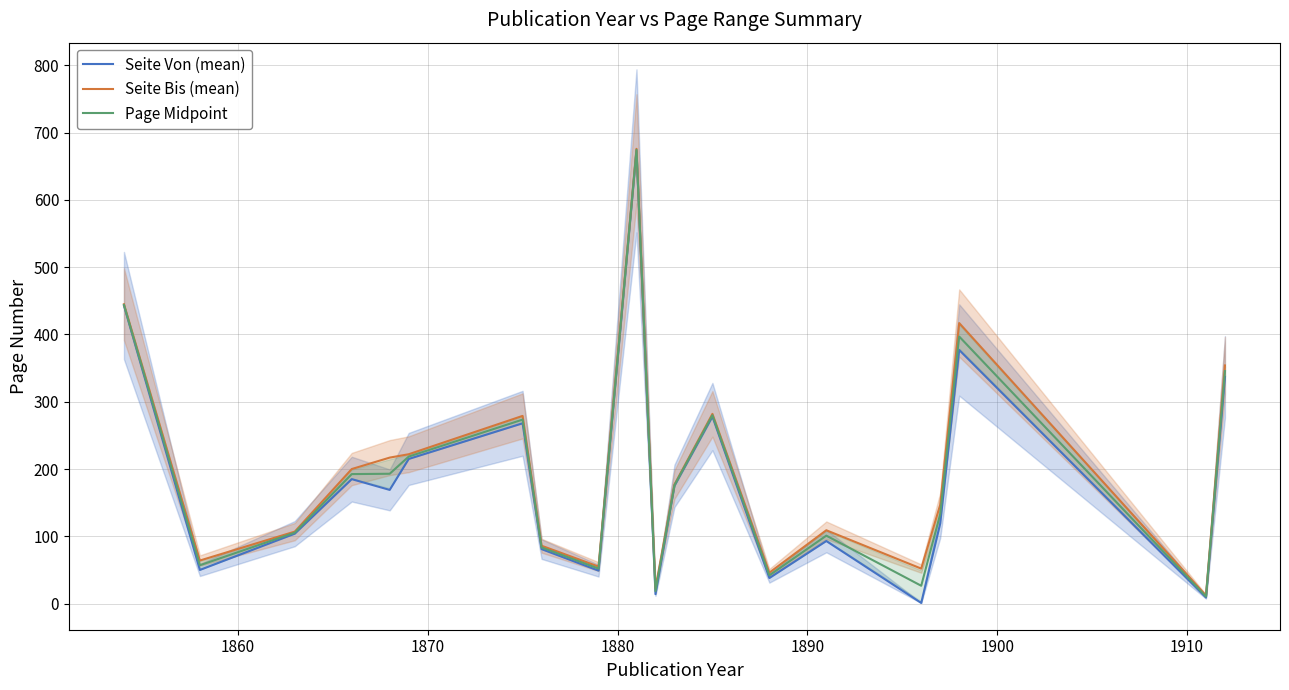

What is the maximum value shown in the chart?

676.0